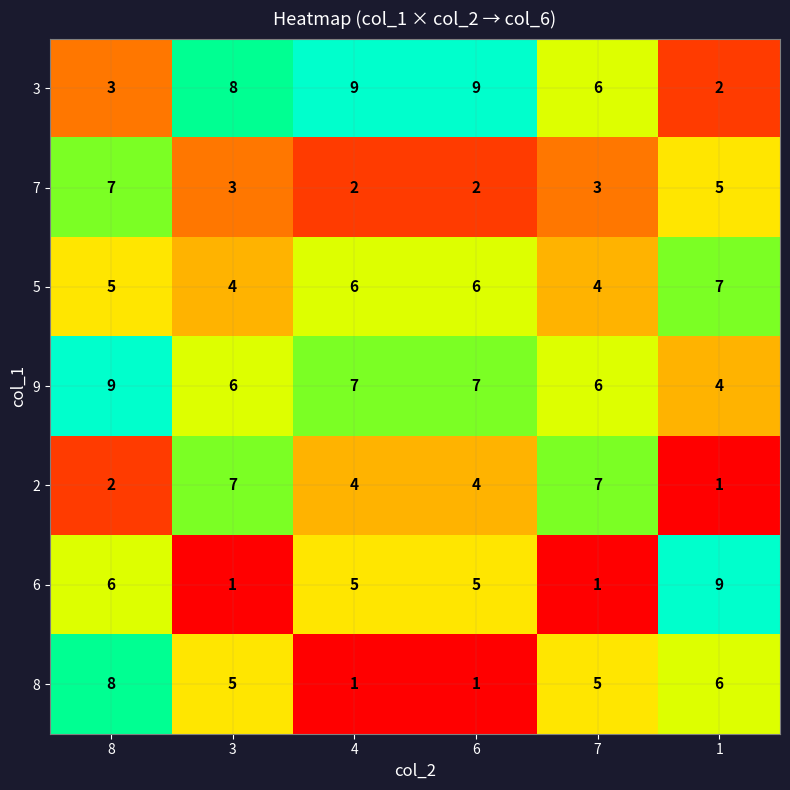

Which series has the largest total across all categories?

9